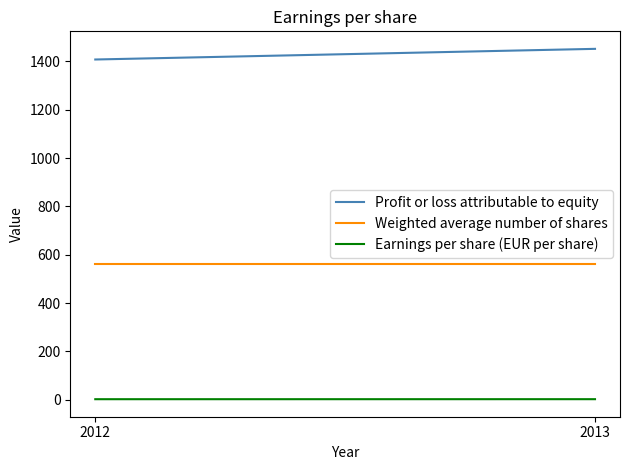

What is the difference between the highest and lowest values at 2013?

1449.4